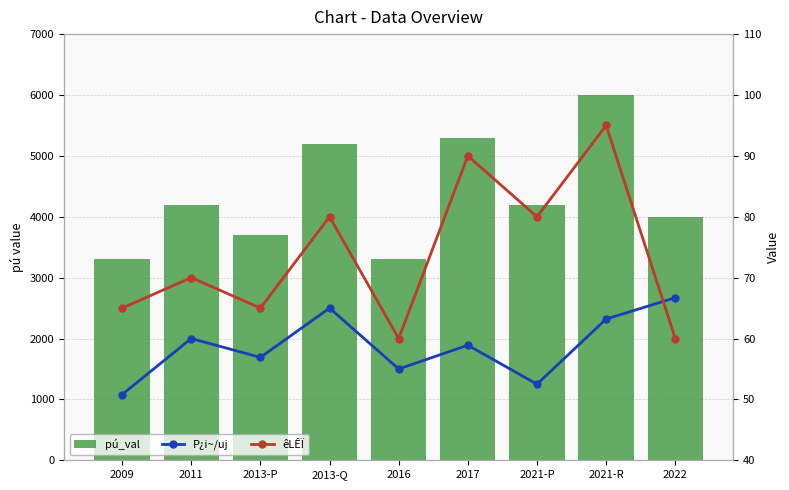

Between 2011 and 2013-P, which series saw the biggest shift?

pú_val